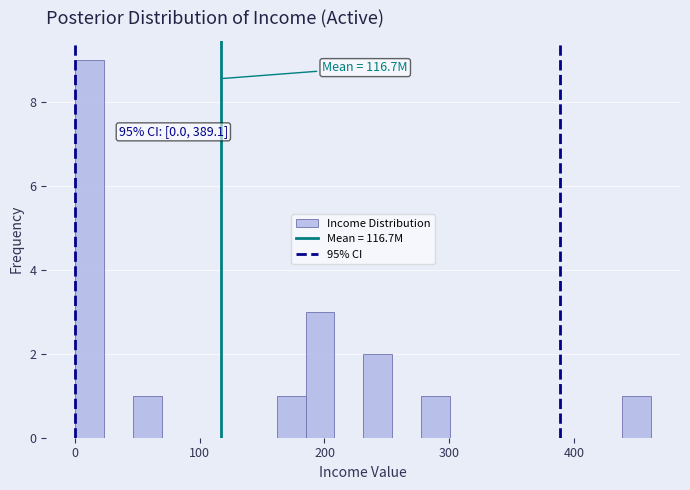

Read against the x-axis, roughly where is the centre of the tallest bar?

10